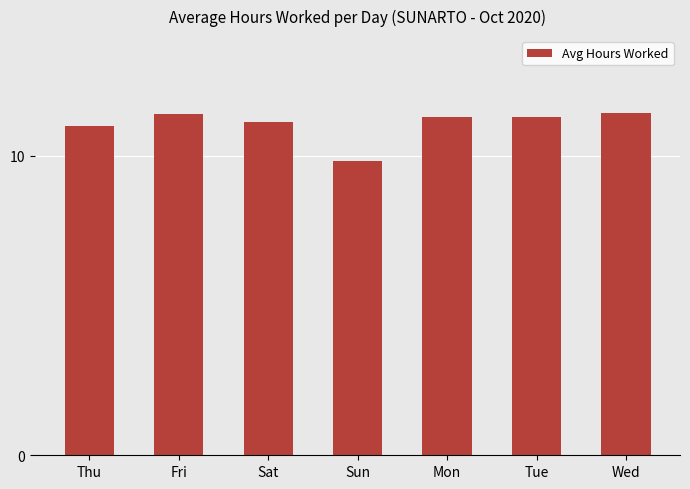

At which category does the chart reach its minimum across all series?

Sun